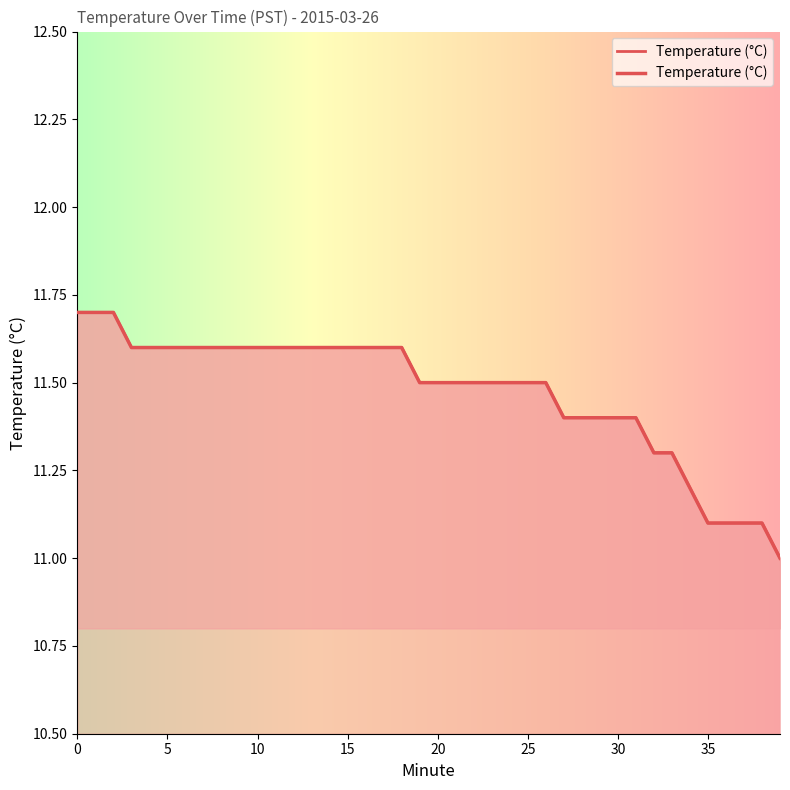

Reading left to right, extract all data points from this chart.

0=11.7	1=11.7	2=11.7	3=11.6	4=11.6	5=11.6	6=11.6	7=11.6	8=11.6	9=11.6	10=11.6	11=11.6	12=11.6	13=11.6	14=11.6	15=11.6	16=11.6	17=11.6	18=11.6	19=11.5	20=11.5	21=11.5	22=11.5	23=11.5	24=11.5	25=11.5	26=11.5	27=11.4	28=11.4	29=11.4	30=11.4	31=11.4	32=11.3	33=11.3	34=11.2	35=11.1	36=11.1	37=11.1	38=11.1	39=11.0